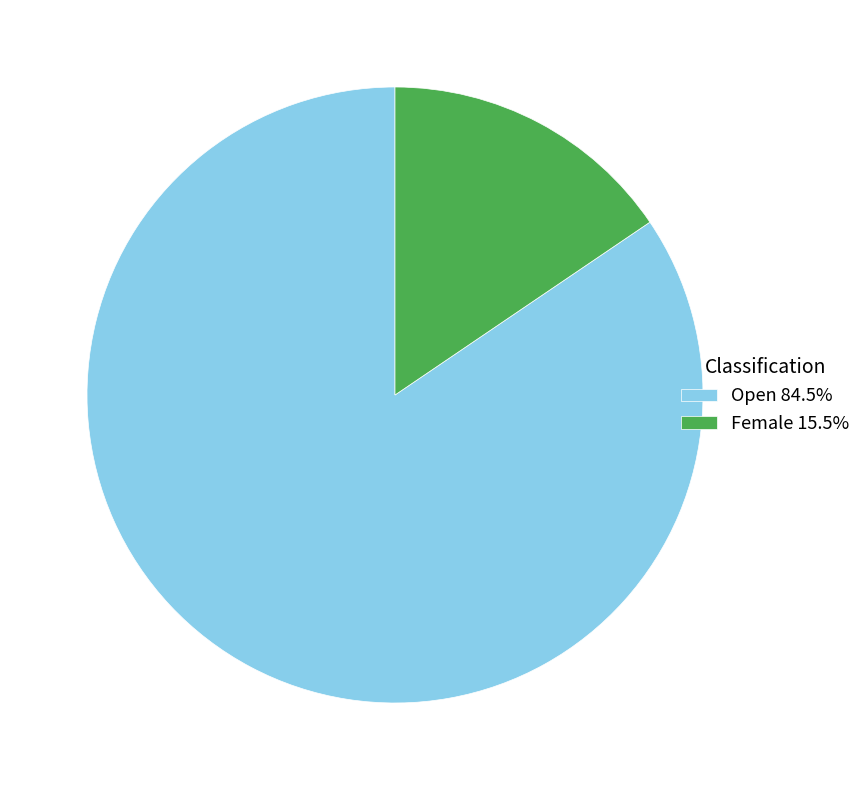

Which slice is the smallest?

Female